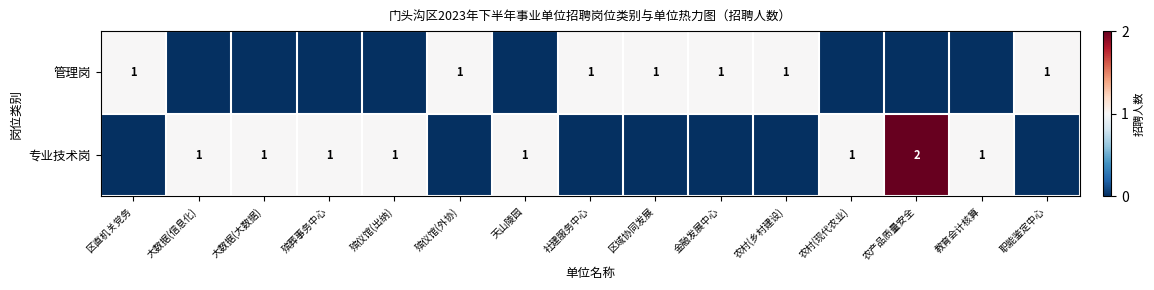

The 专业技术岗 series shows 1 at 大数据(信息化). True or false?

True